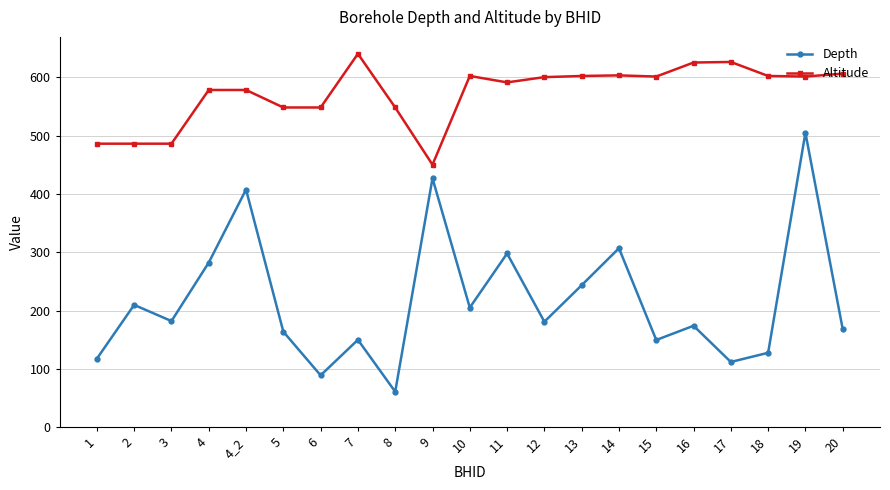

Is the value of Depth at 5 greater than the value of Altitude at 12?

No